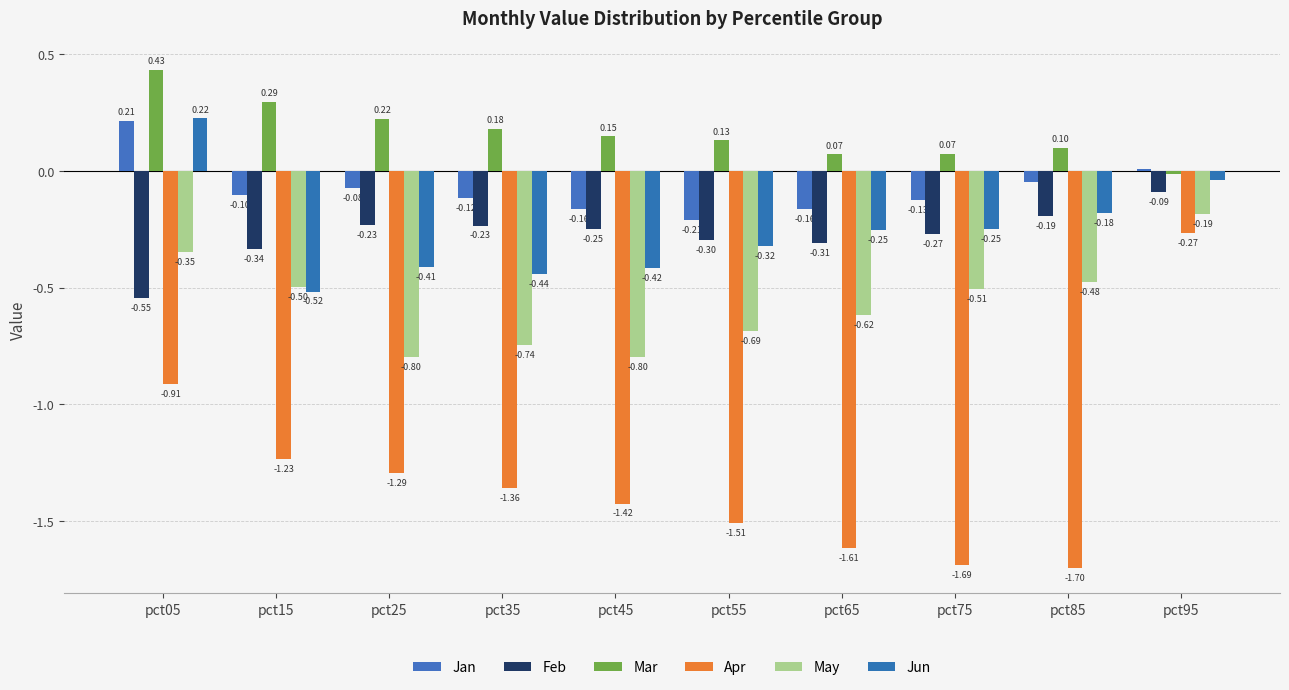

What are all the series names shown in the legend?

Jan, Feb, Mar, Apr, May, Jun